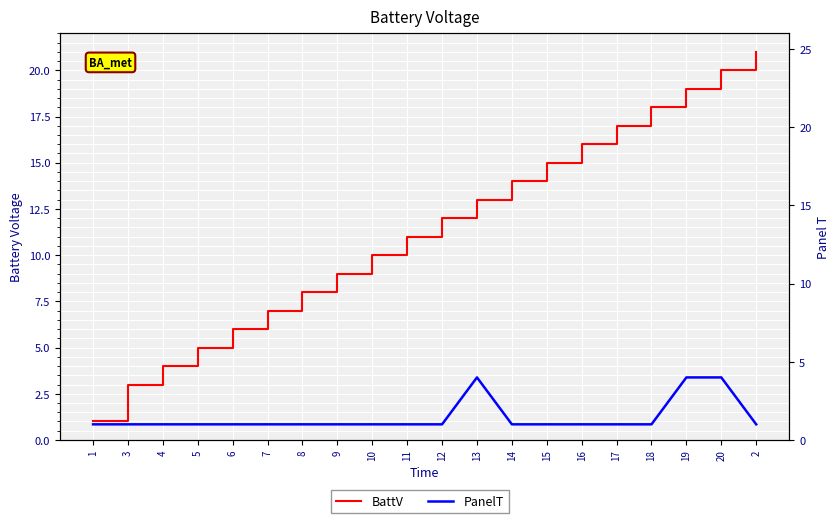

The PanelT series shows 0 at 16. True or false?

False